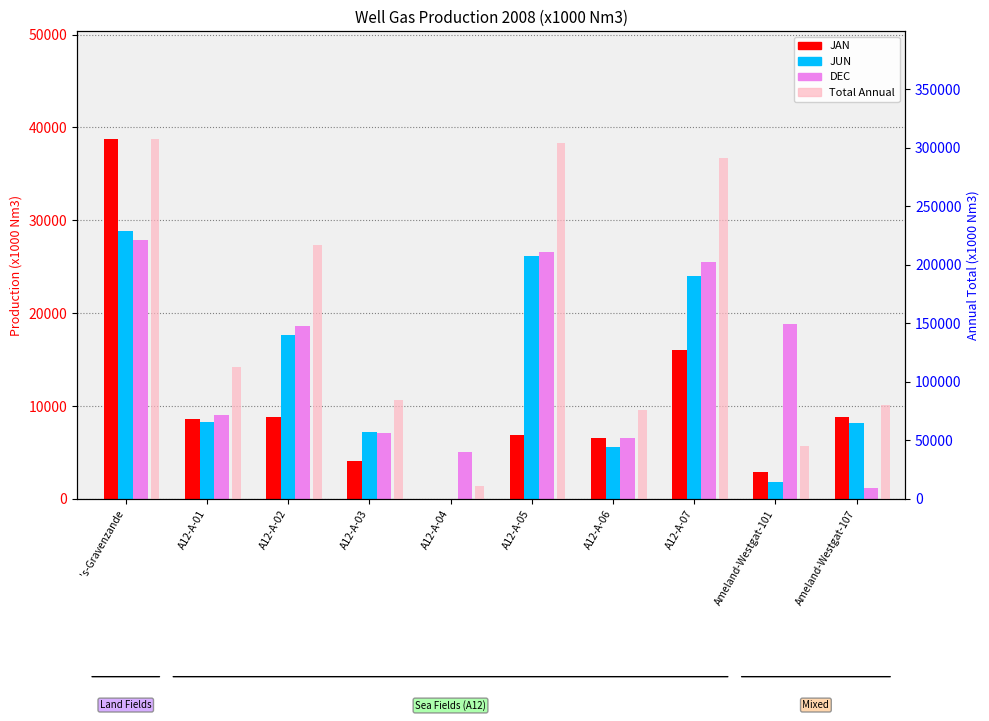

How many values in the Total Annual series exceed 112511?

5